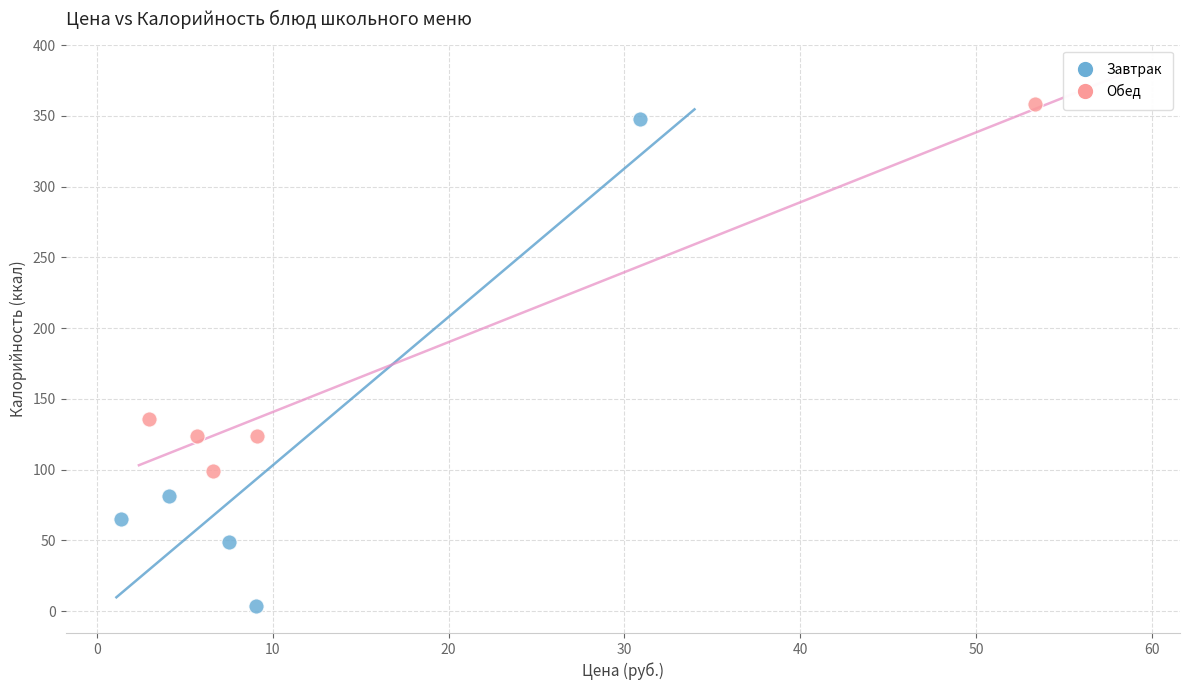

Which series has the widest spread of Y values?

Завтрак